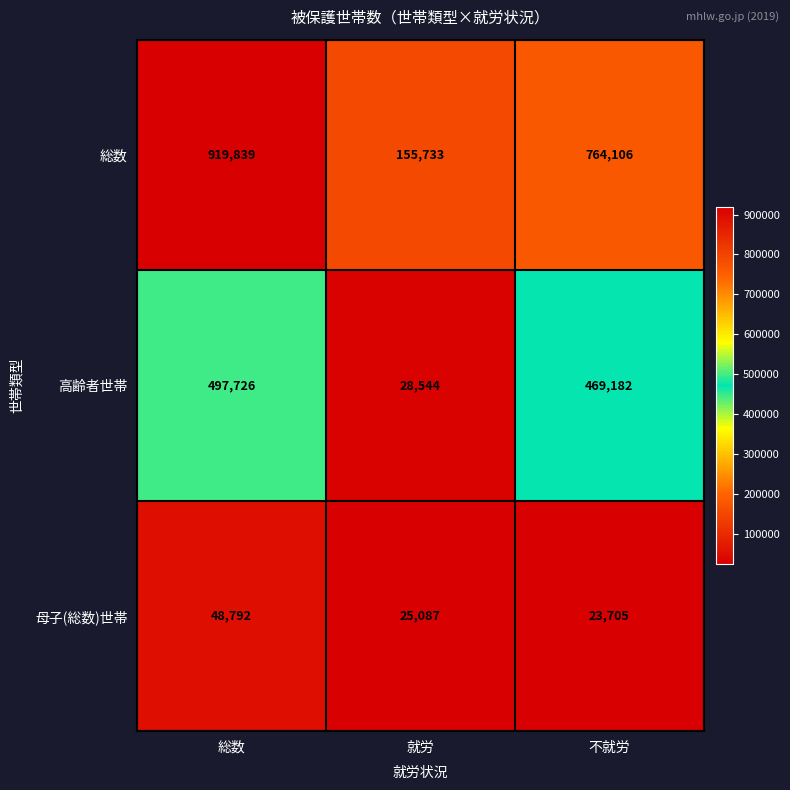

List the series in order of their overall mean, lowest first.

母子(総数)世帯, 高齢者世帯, 総数